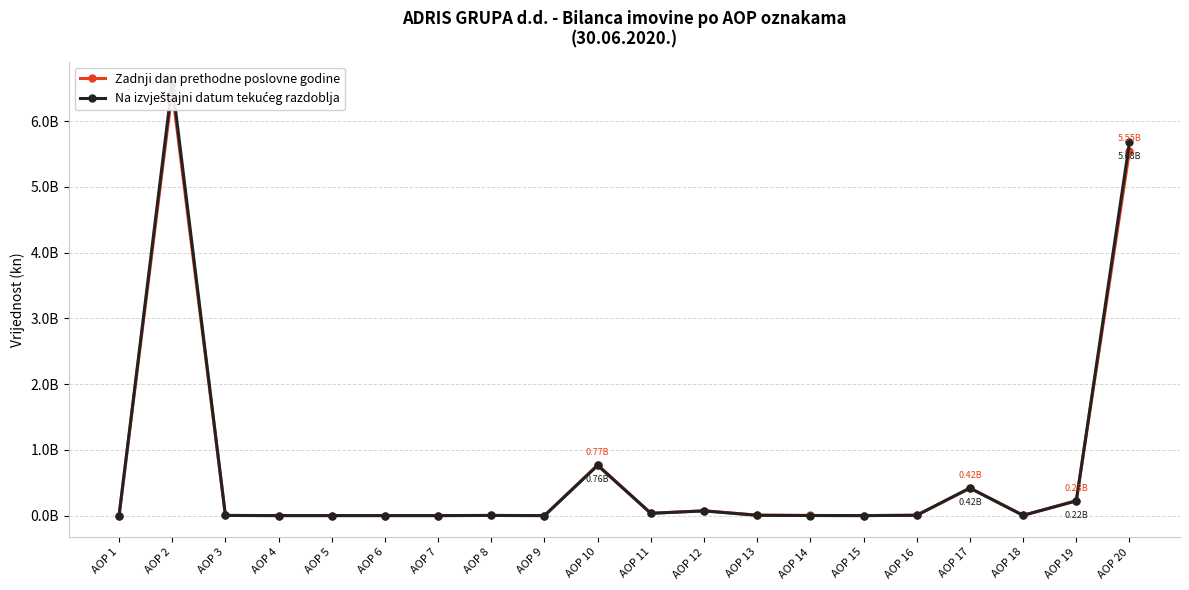

How many intersections are there between Na izvještajni datum tekućeg razdoblja and Zadnji dan prethodne poslovne godine?

3